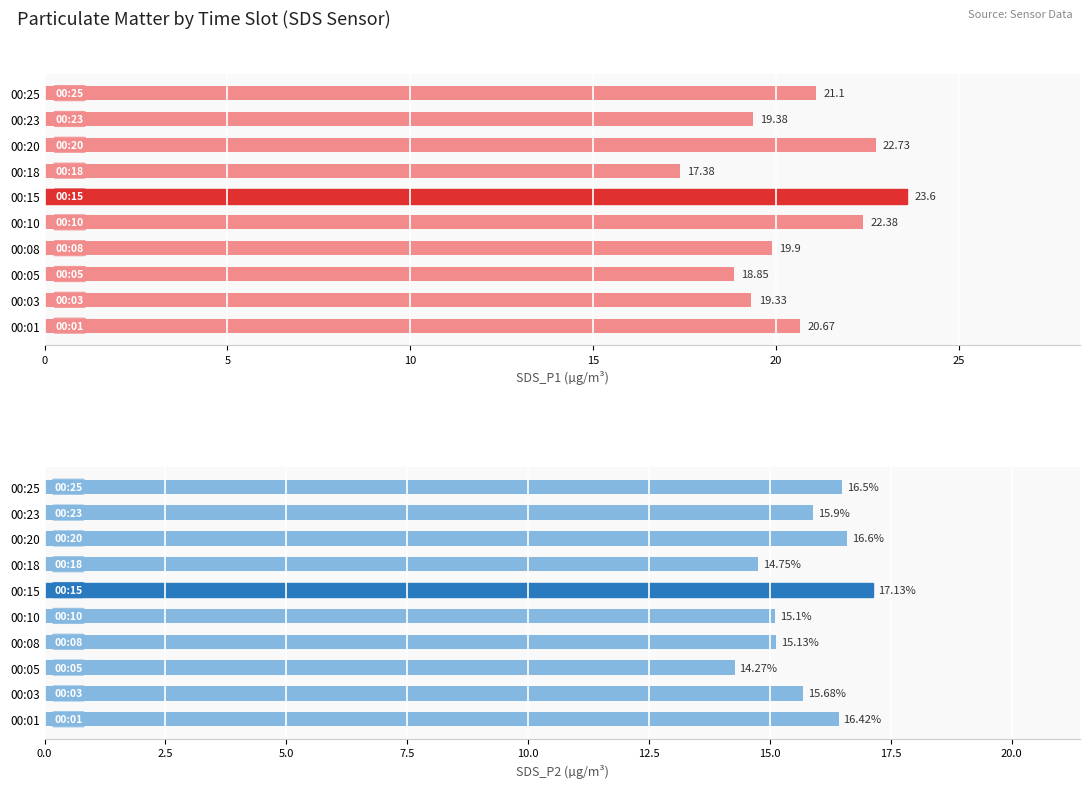

How many bars are there in each group?

2